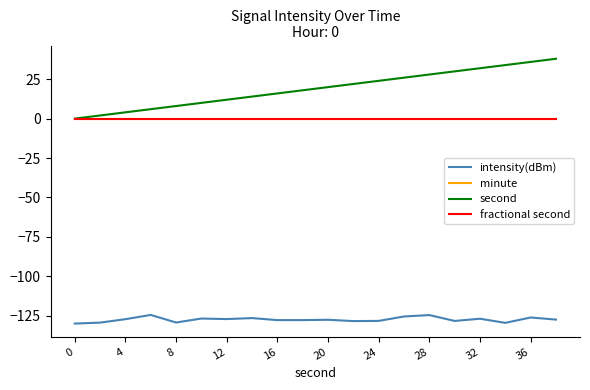

Does the chart display data point markers on the line(s)?

No